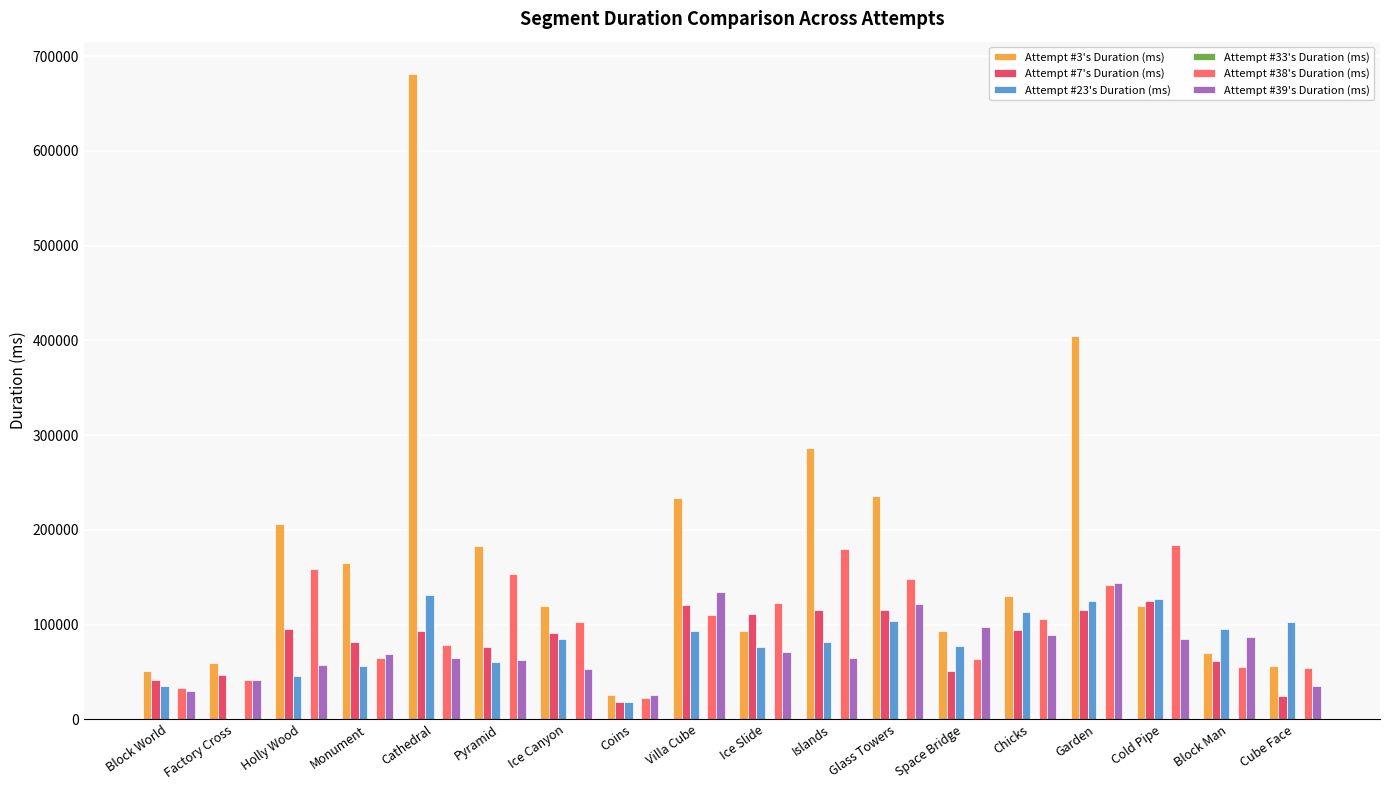

Which series has the largest total across all categories?

Attempt #3's Duration (ms)